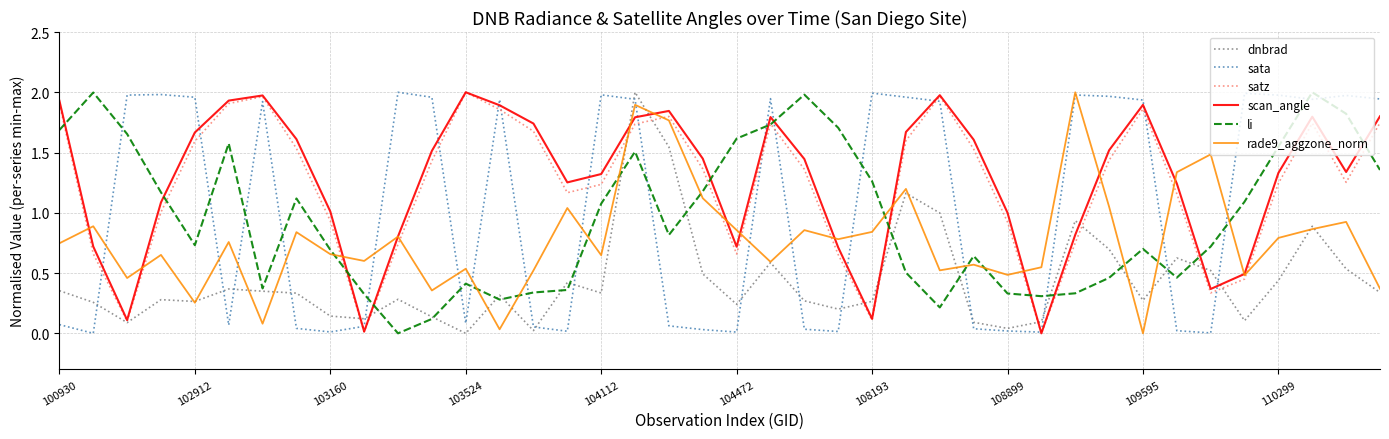

How many intersections are there between satz and rade9_aggzone_norm?

14